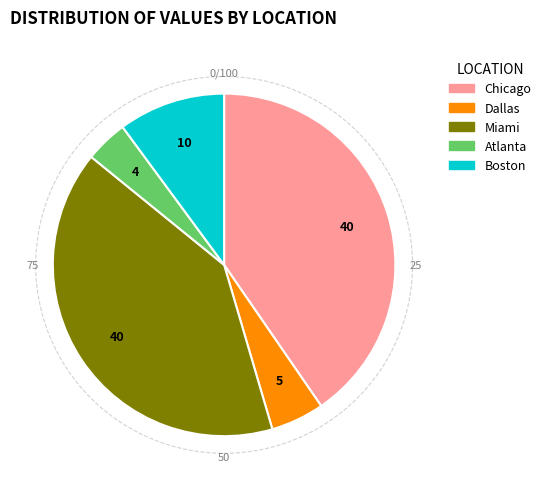

The Dallas slice represents 1% of the pie. True or false?

False